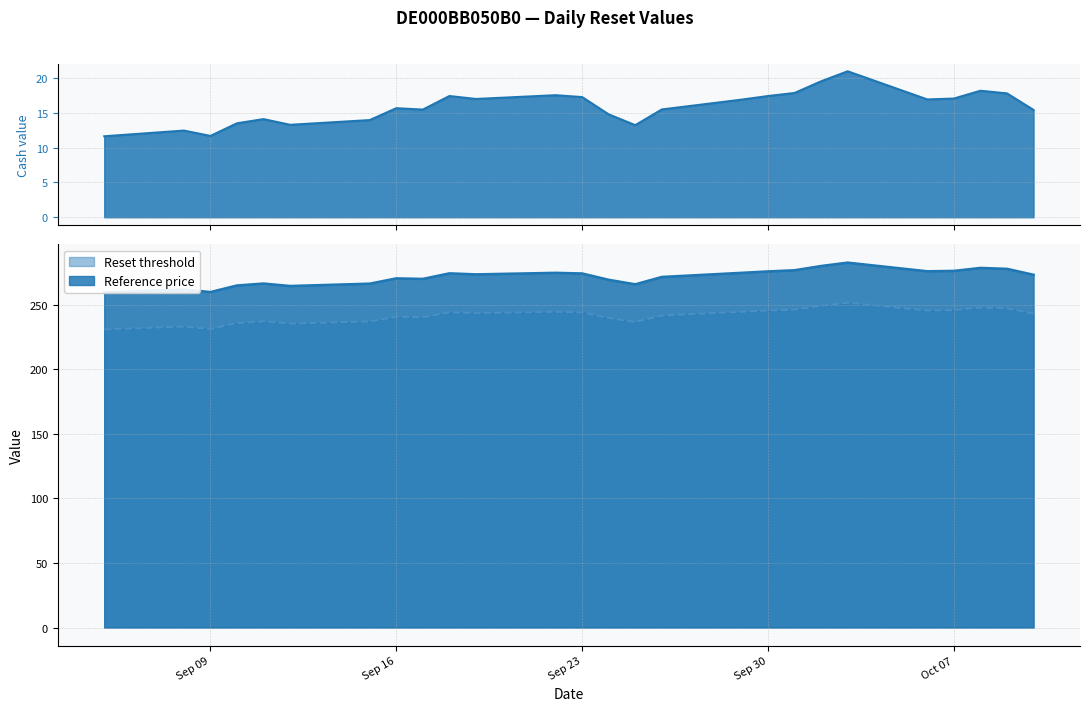

At Sep 23, list the series in order from largest to smallest.

Reference price (line), Reset threshold (line)